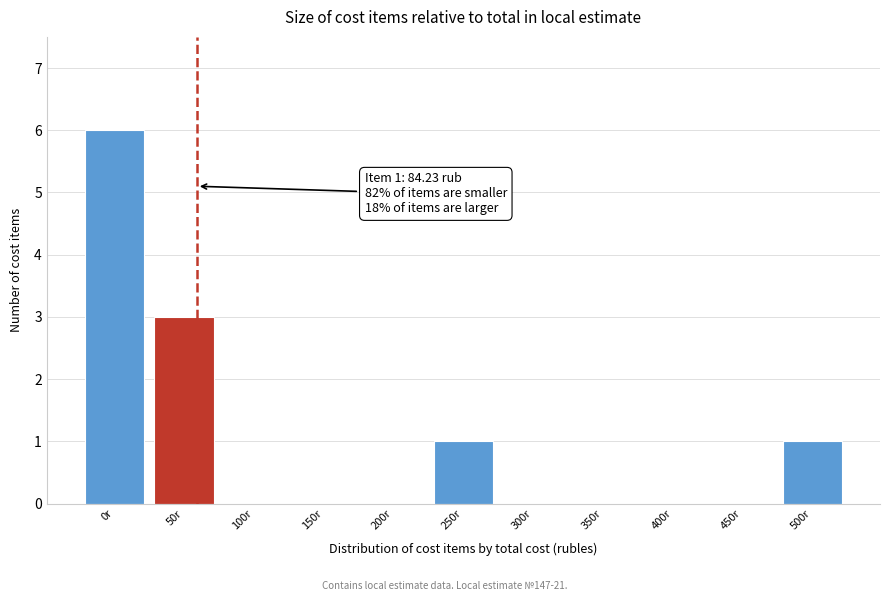

Reading right to left, extract all data points from this chart.

500r=1	450r=0	400r=0	350r=0	300r=0	250r=1	200r=0	150r=0	100r=0	50r=3	0r=6